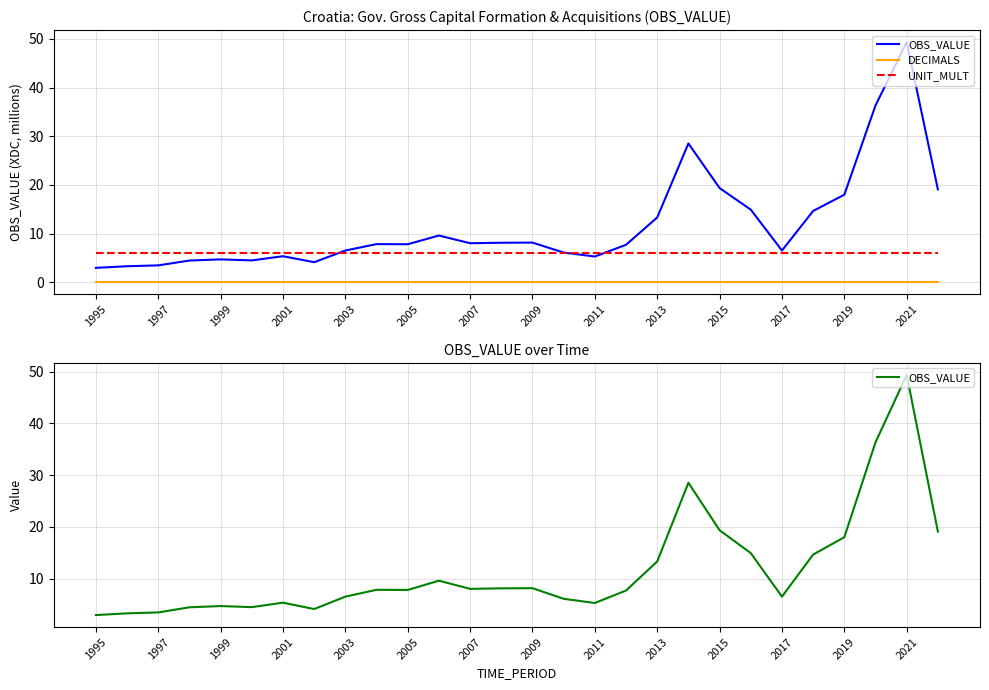

Is the value of OBS_VALUE at 14 greater than the value of DECIMALS at 25?

Yes